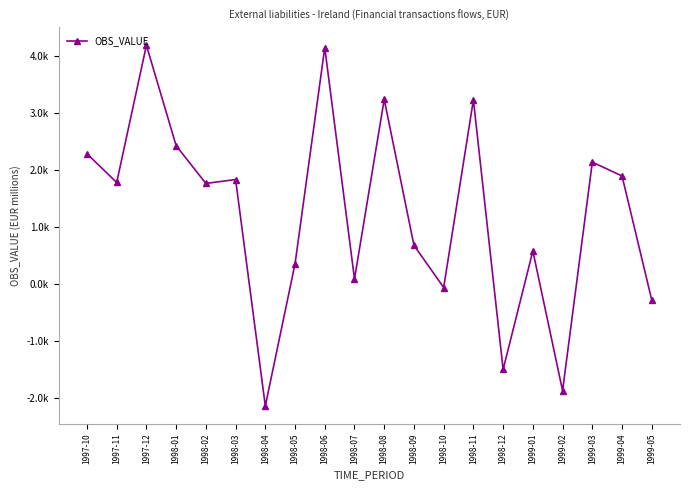

Does the chart have visible grid lines?

No